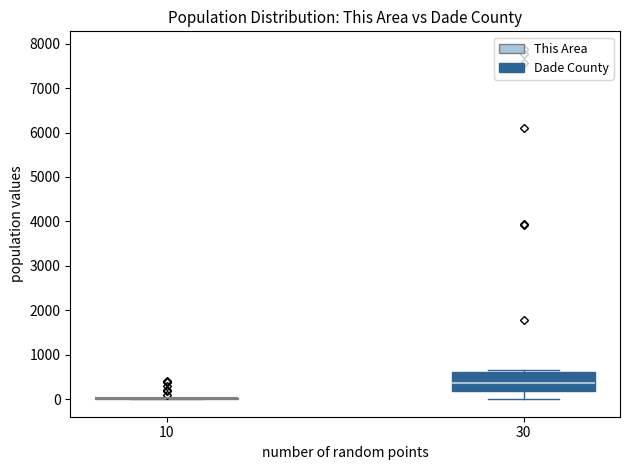

Reading left to right, transcribe this box plot: for each box, give where its median line is, the range the box spans, and where its two whiskers end, as read against the y-axis. The values are not printed on the chart, so give them approximately, as read against the axis.

10: box collapsed to a line at 0, whiskers 0 to 0
30: median 400, box 200 to 600, whiskers 0 to 600